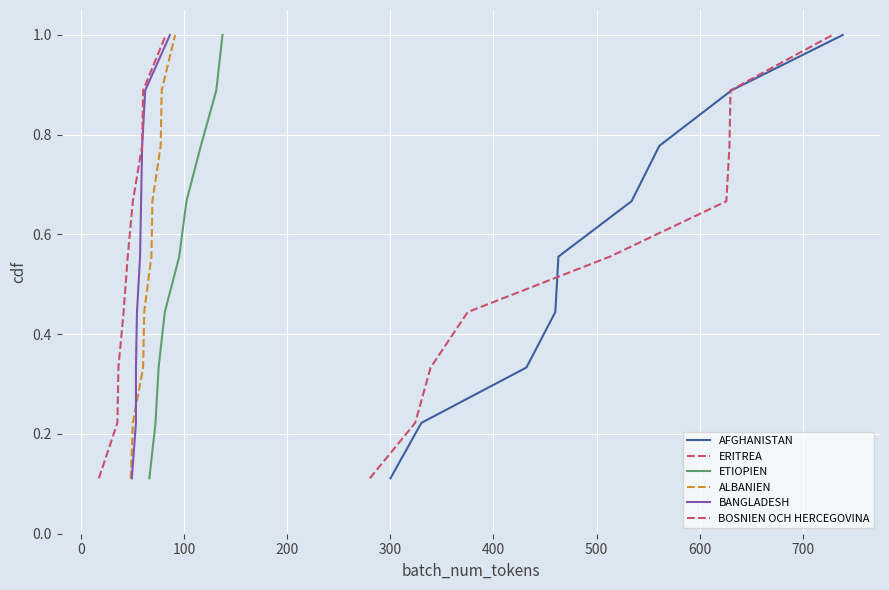

At which category is the sum across all series the highest?

700